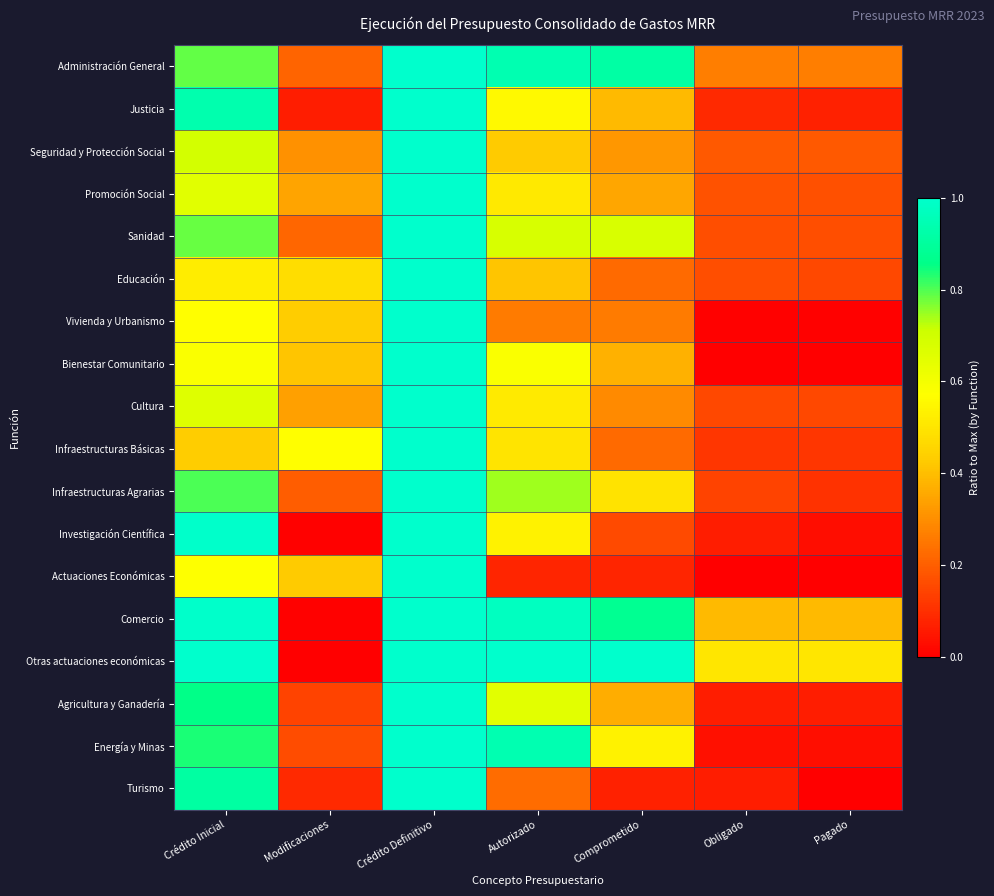

What is the greatest value displayed?

1.0